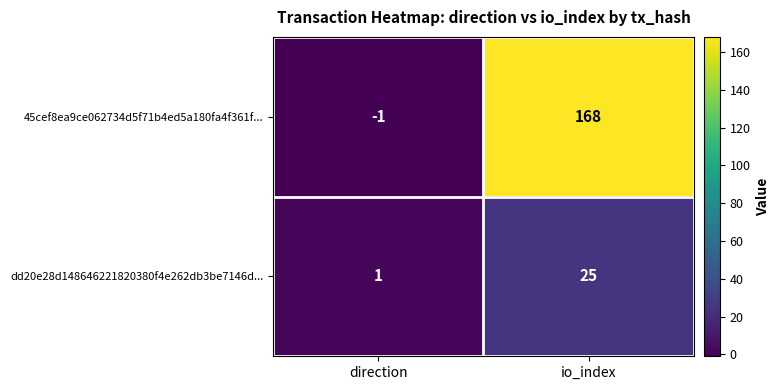

What is the difference between the highest and lowest values at direction?

2